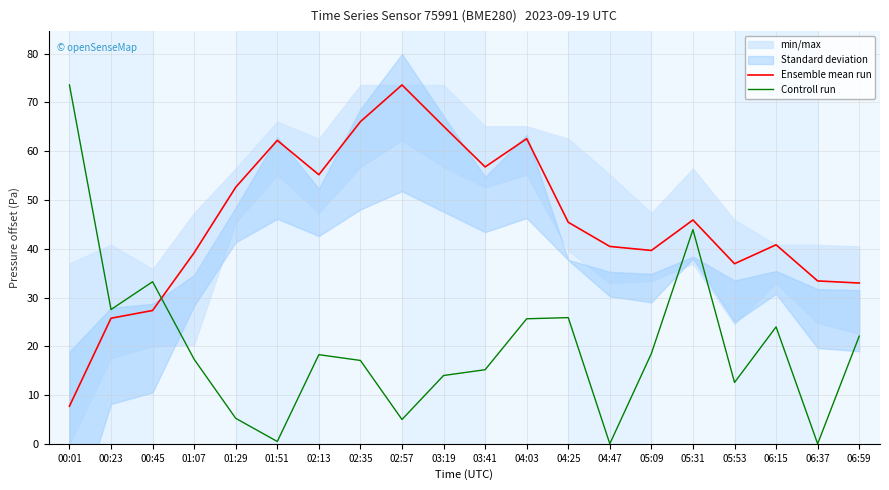

Is the value of Controll run at 05:09 greater than the value of Ensemble mean run at 06:15?

No